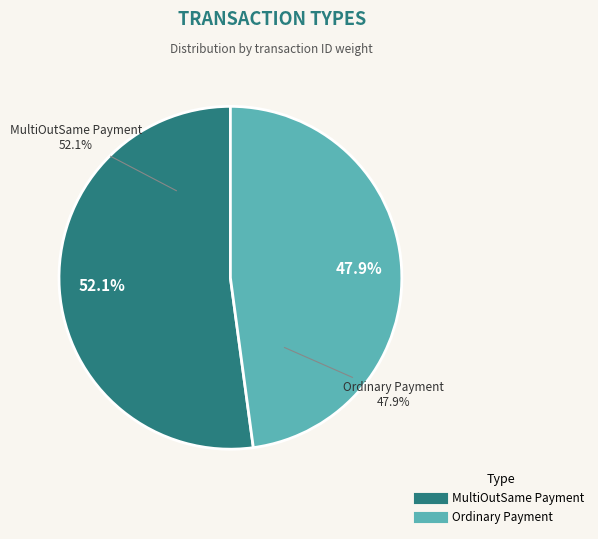

To the nearest percent, what is the difference between the MultiOutSame Payment and Ordinary Payment slice percentages?

4%